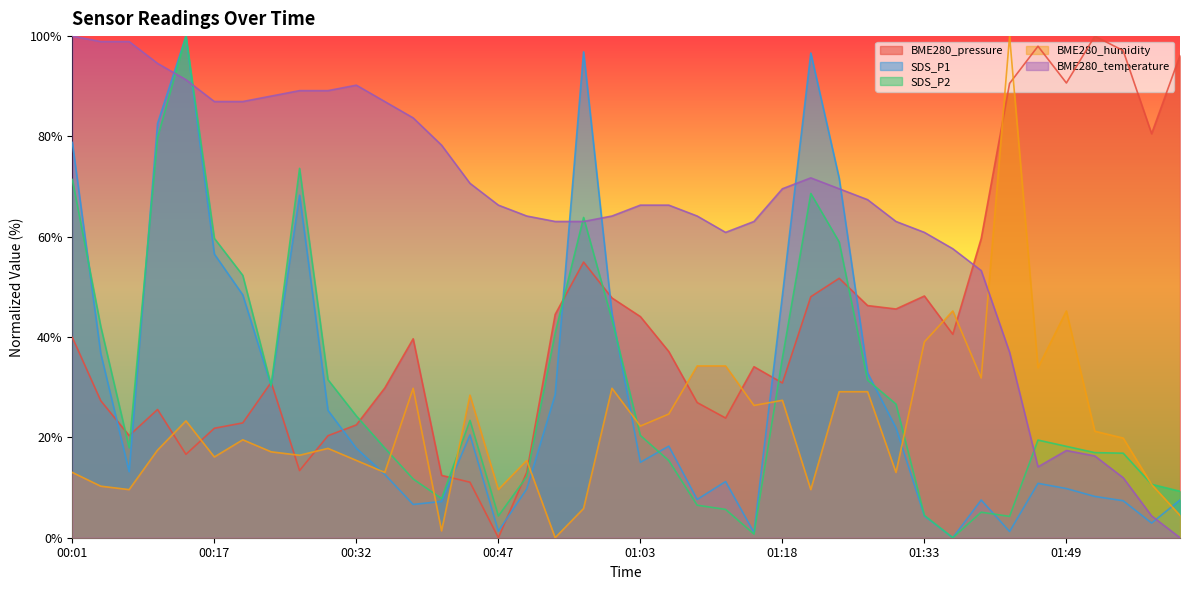

Which category has the highest value in the SDS_P1 series?

00:14